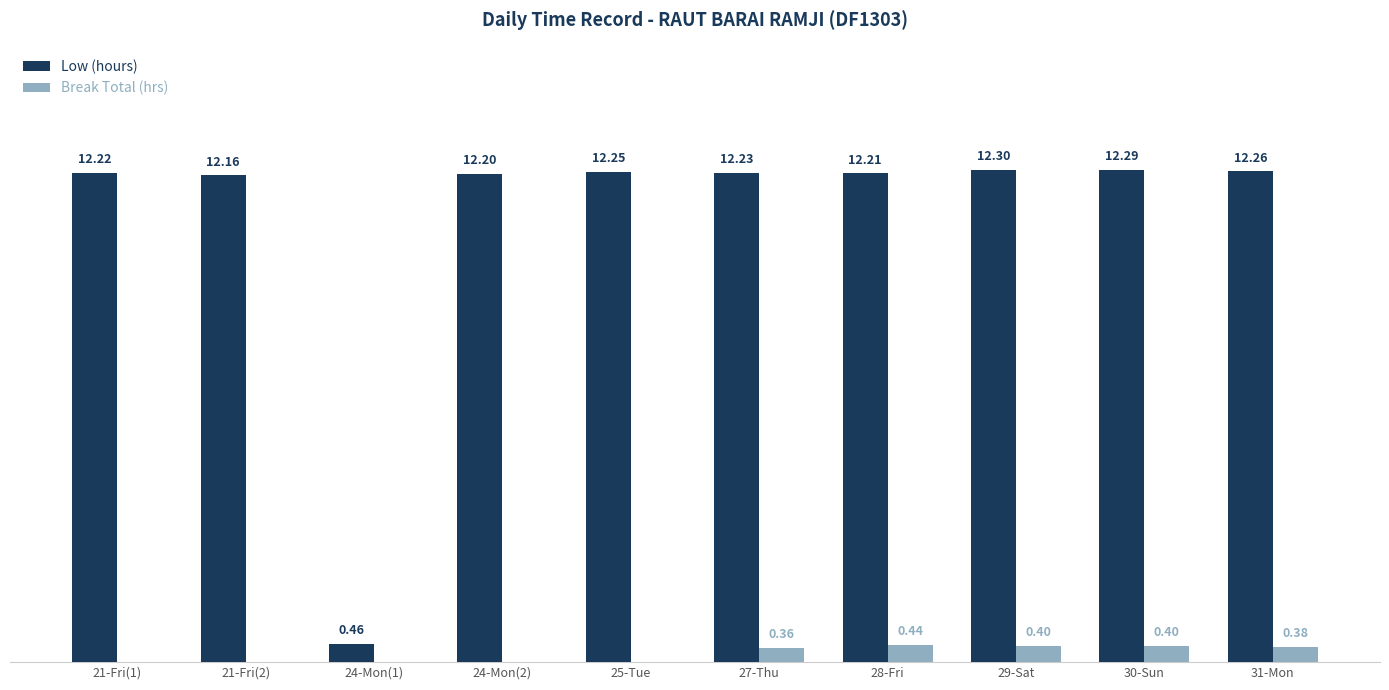

Which series has the largest total across all categories?

Low (hours)